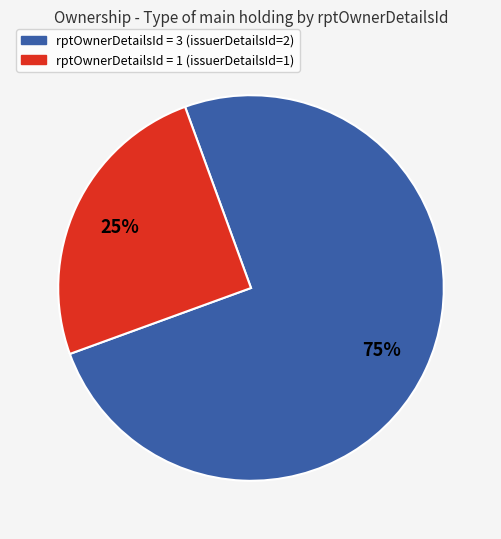

Does any single category account for the majority?

Yes